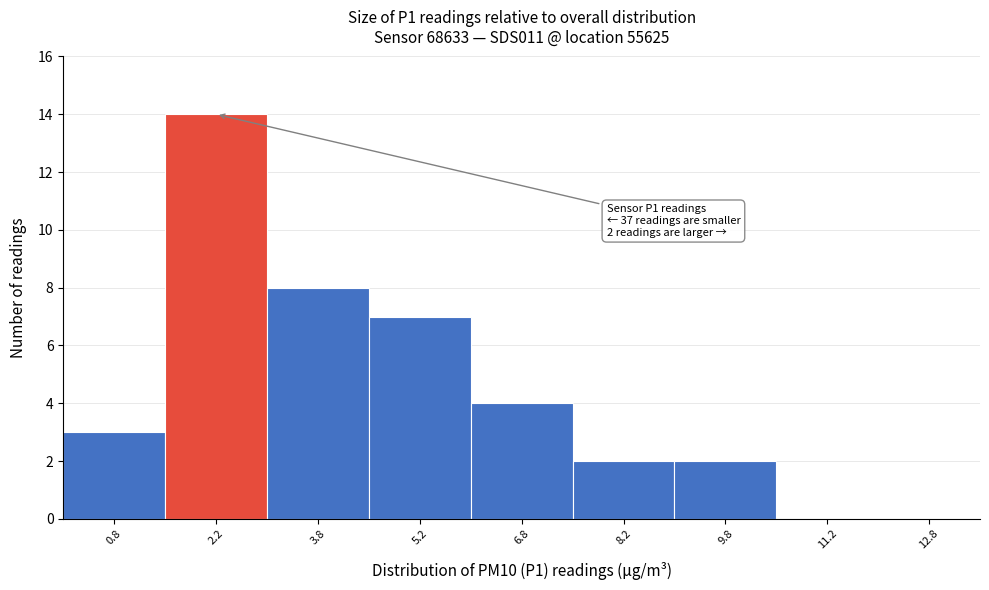

Which range on the x-axis has the tallest bar?

1.5 to 3.0